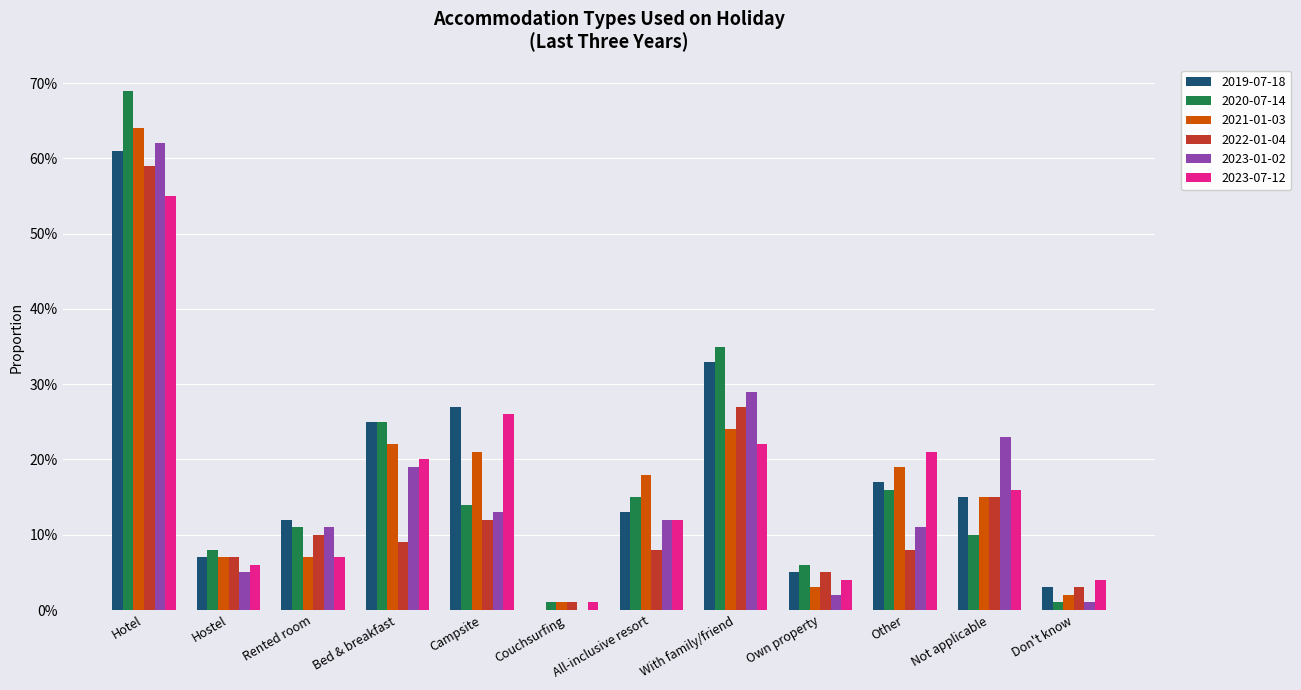

Are the bars horizontal?

No